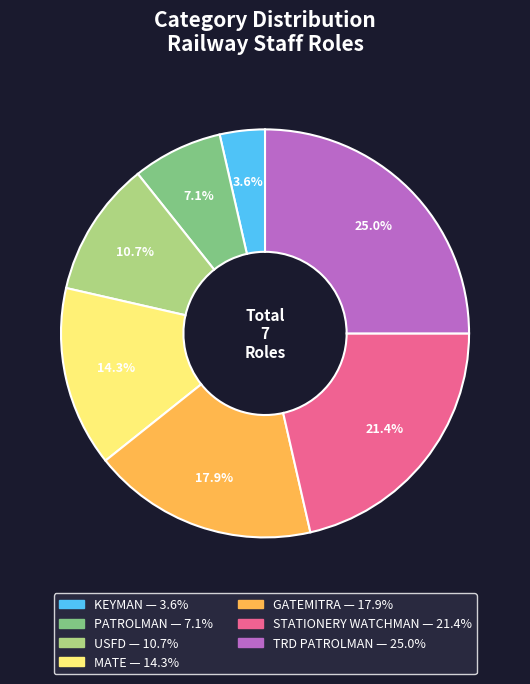

Between MATE and PATROLMAN, which is larger?

MATE